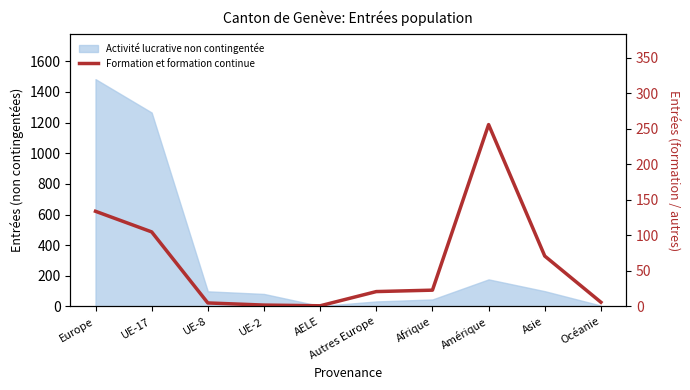

What is the difference between the maximum and minimum values?

255